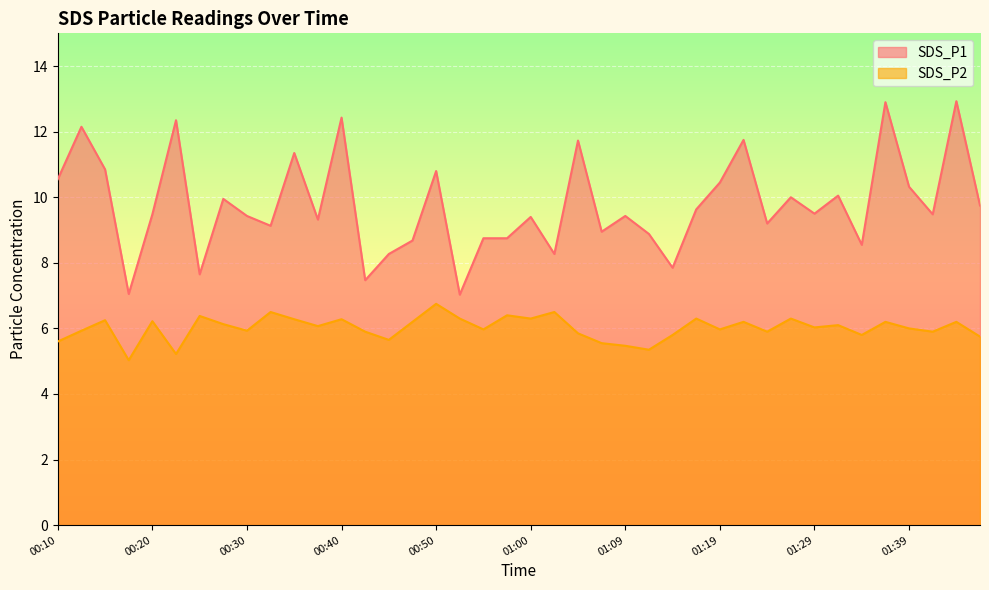

What is the minimum value shown in the chart?

5.0